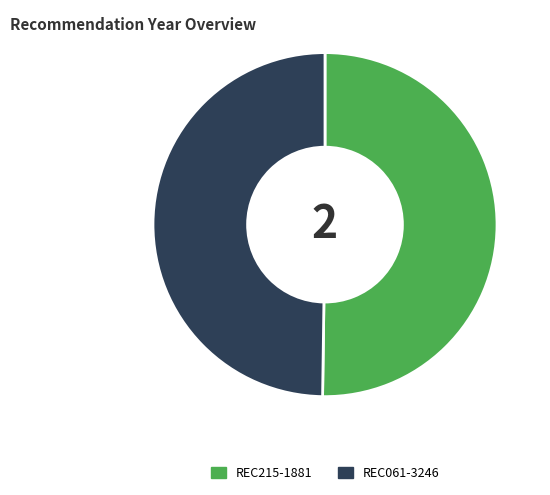

Is the sum of REC061-3246 and REC215-1881 greater than half?

Yes